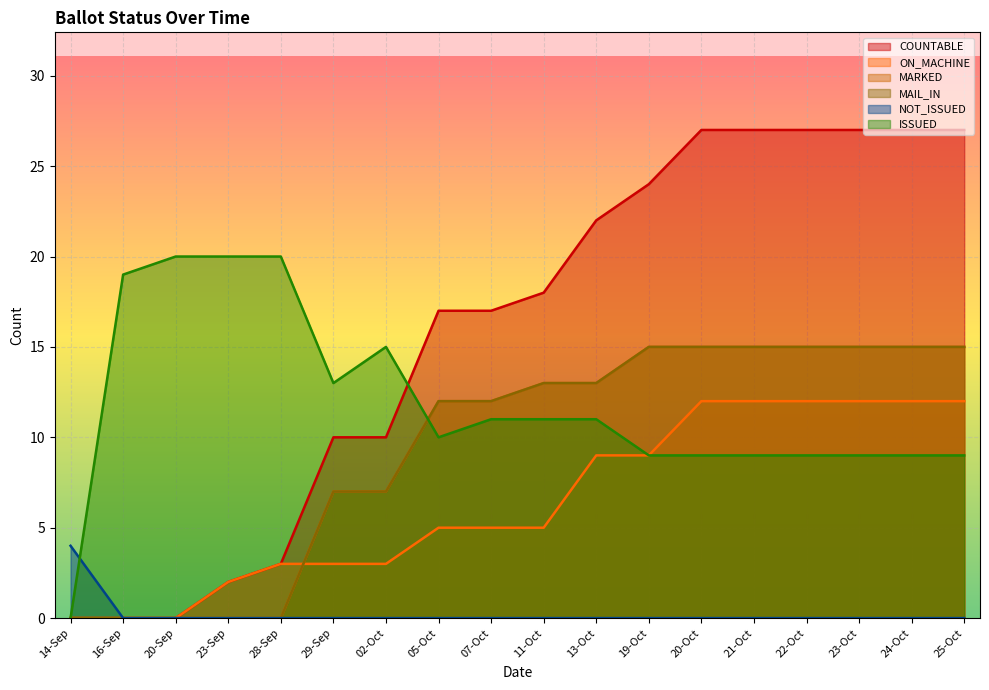

Is the value of MARKED at 05-Oct greater than the value of NOT_ISSUED at 14-Sep?

Yes